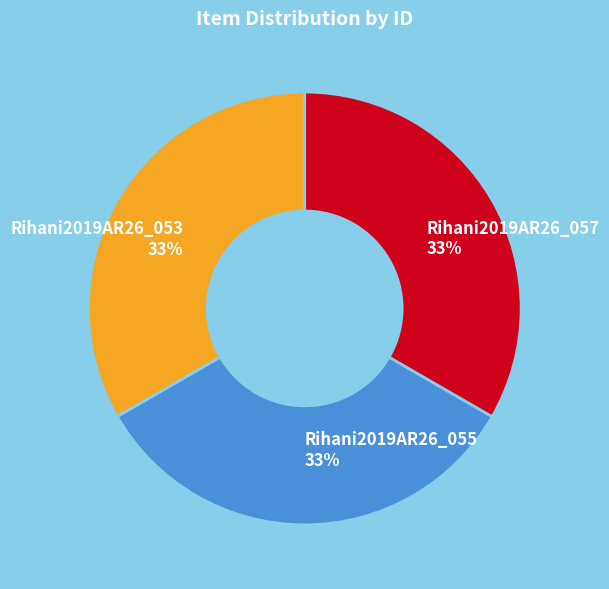

Is it true that Rihani2019AR26_057 is 39% of the pie?

False